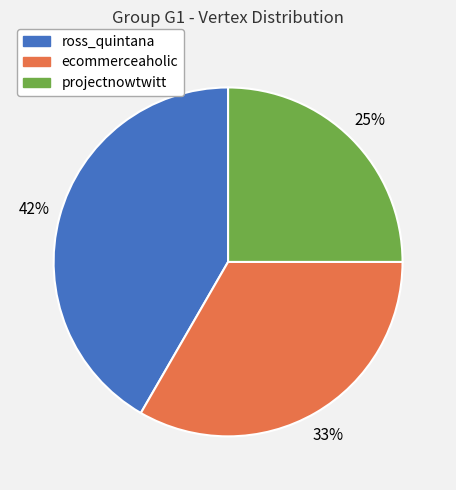

Does ross_quintana account for over 50% of the chart?

No